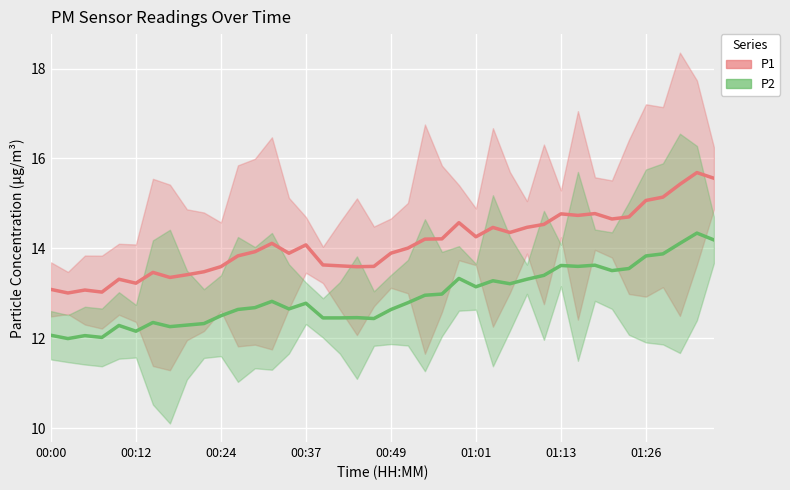

True or false: P1 and P2 intersect in this chart.

False